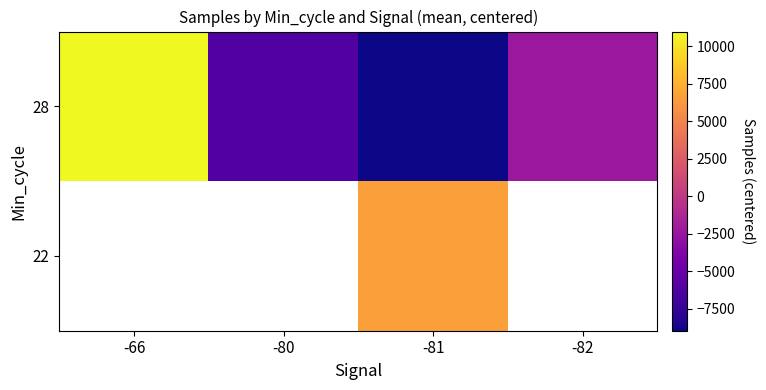

Rank the categories by 28 value from highest to lowest.

-66, -82, -80, -81